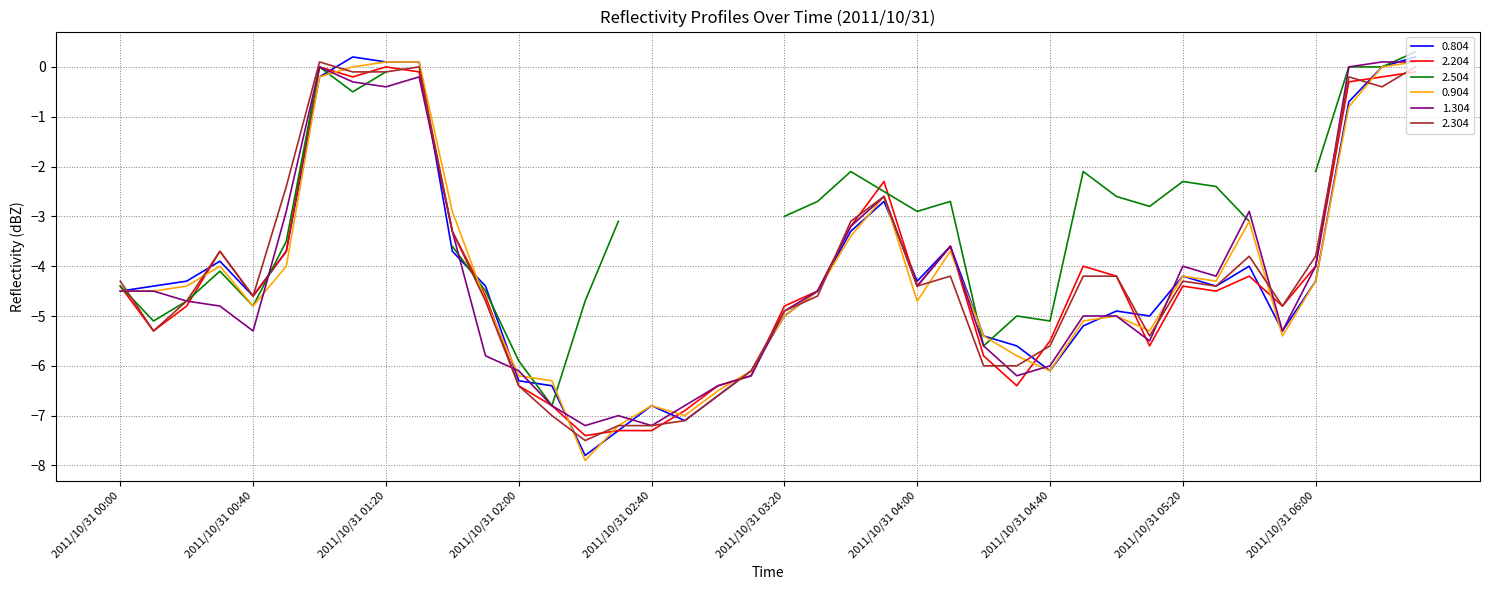

At which category is the sum across all series the highest?

2011/10/31 06:30